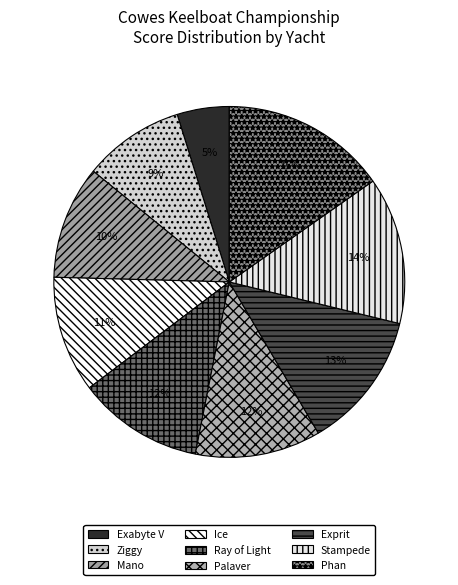

Which slice is the largest?

Phan